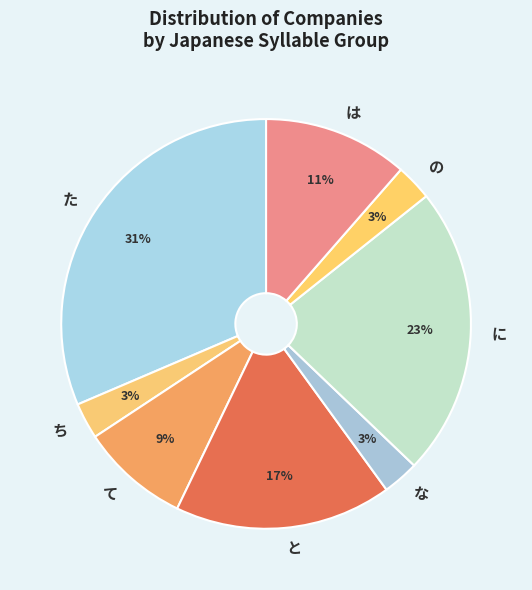

Combined, do た and は account for over 50%?

No